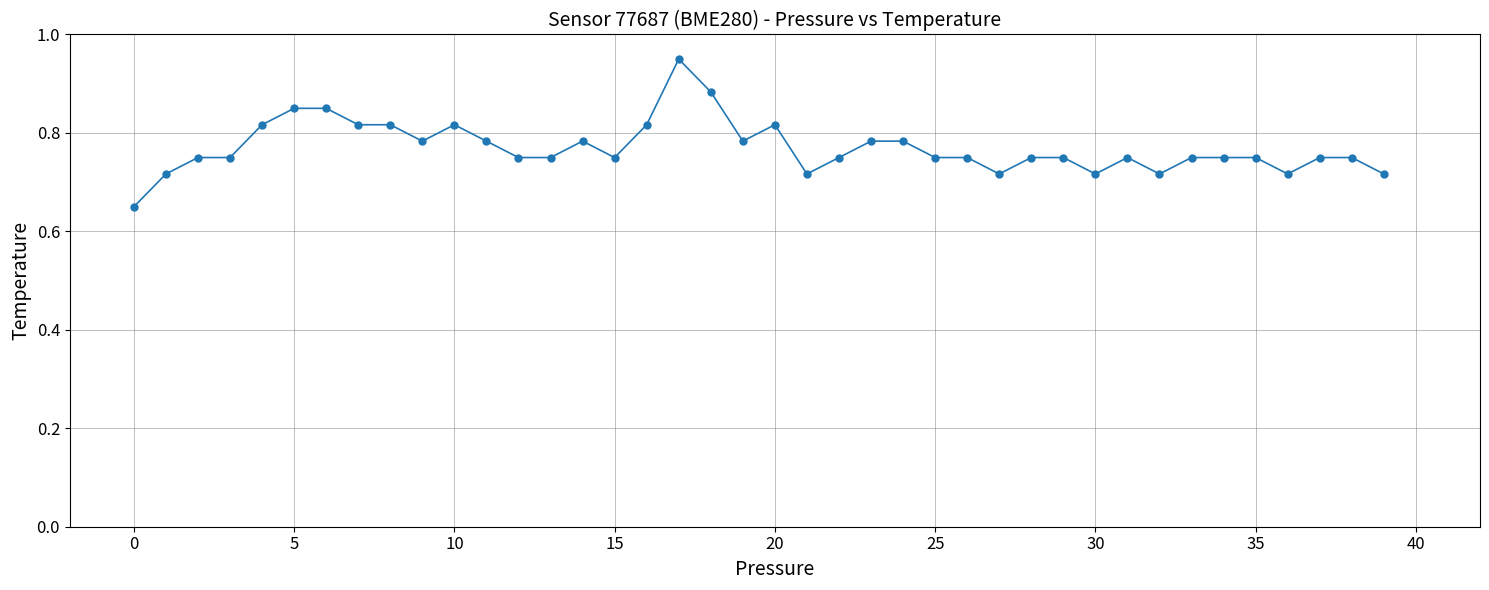

True or false: there are more than 0 points higher than both neighbors.

True